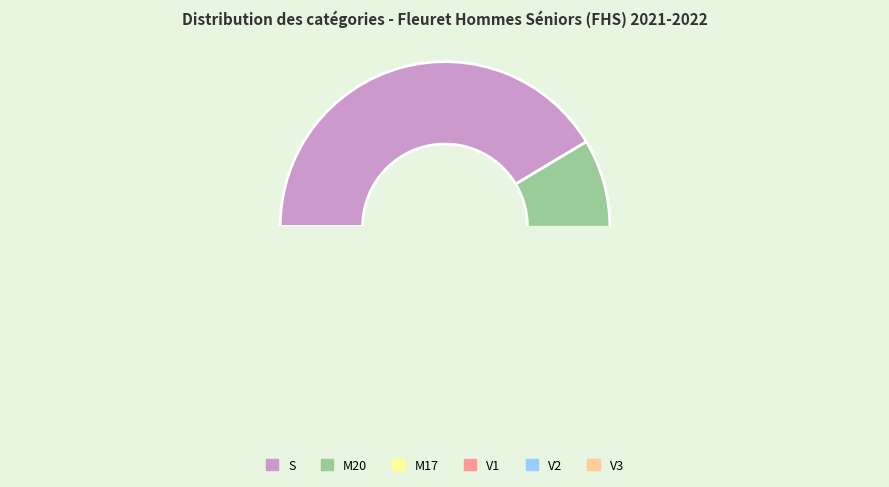

Between M17 and V1, which is larger?

M17